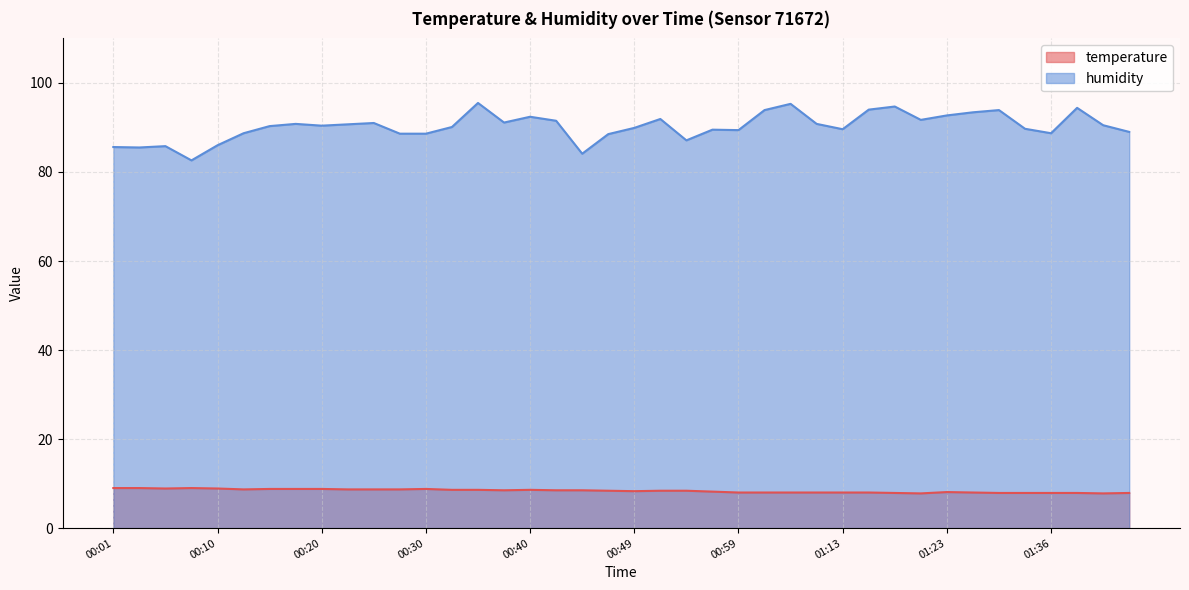

True or false: humidity and temperature cross at least once.

False